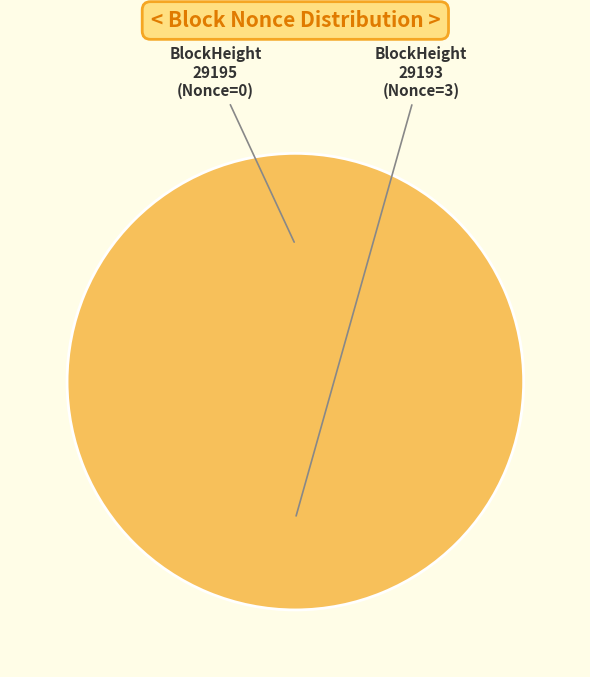

To the nearest percent, what percentage of the pie is 29193?

100%